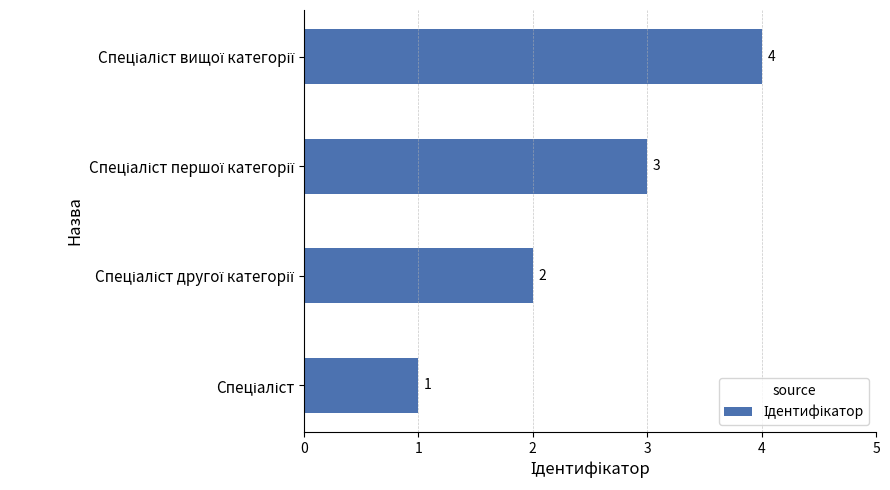

Count the values in the range 2 to 4.

3